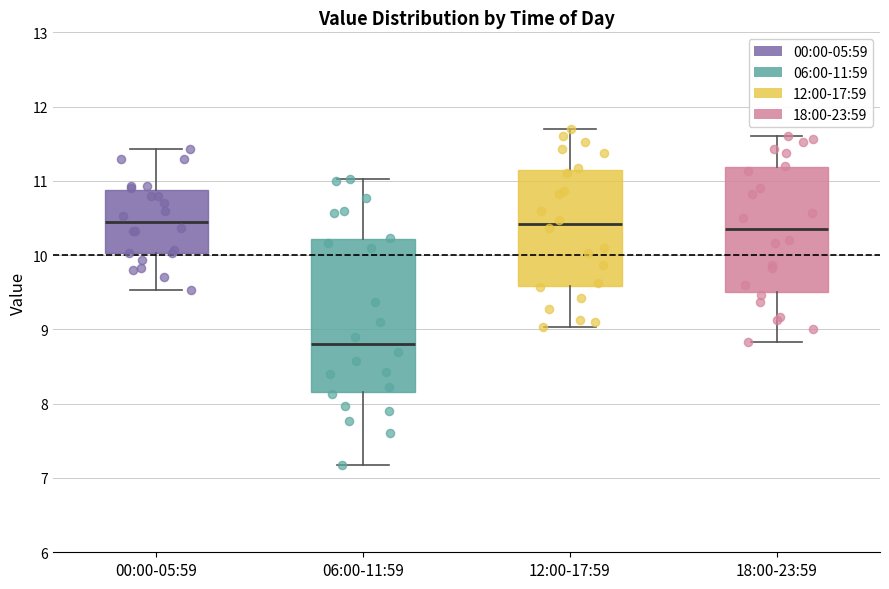

Reading left to right, transcribe this box plot: for each box, give where its median line is, the range the box spans, and where its two whiskers end, as read against the y-axis. The values are not printed on the chart, so give them approximately, as read against the axis.

00:00-05:59: median 10.5, box 10.0 to 10.9, whiskers 9.5 to 11.4
06:00-11:59: median 8.8, box 8.2 to 10.2, whiskers 7.2 to 11.0
12:00-17:59: median 10.4, box 9.6 to 11.2, whiskers 9.0 to 11.7
18:00-23:59: median 10.4, box 9.5 to 11.2, whiskers 8.8 to 11.6